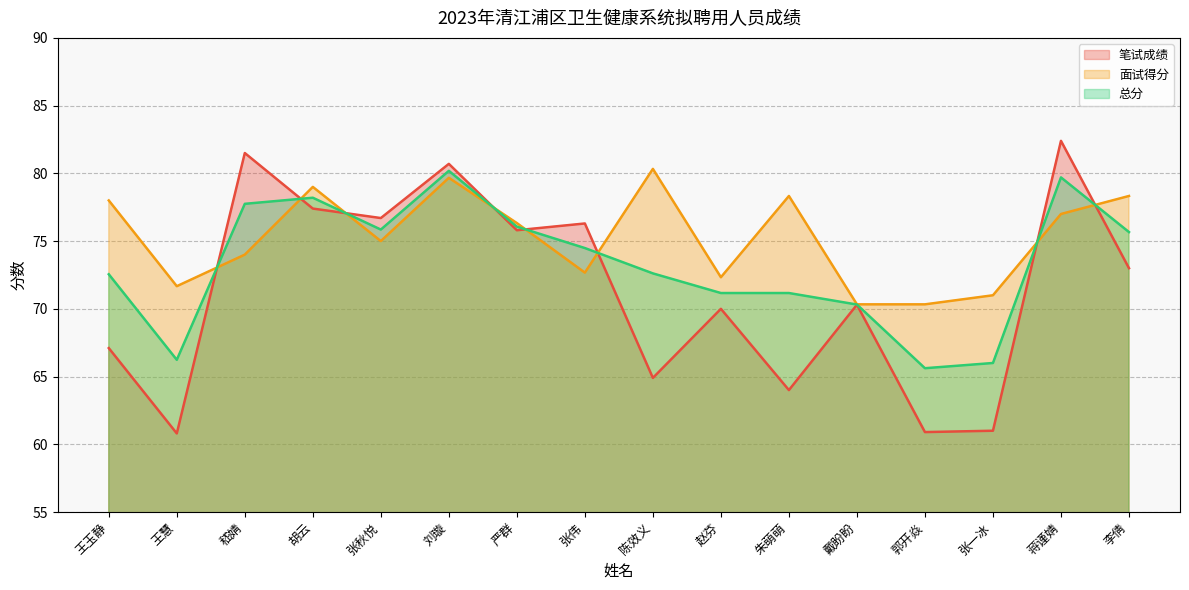

Is the value of 面试得分 at 严群 greater than the value of 笔试成绩 at 王慧?

Yes